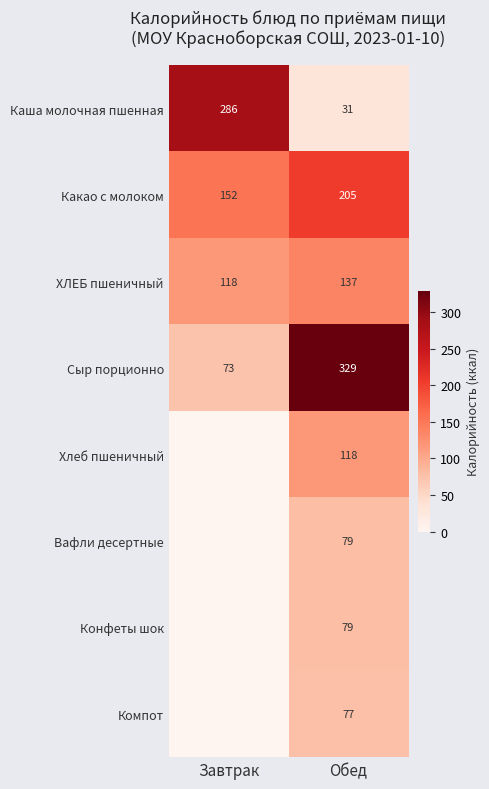

What is the difference between the highest and lowest values at Обед?

298